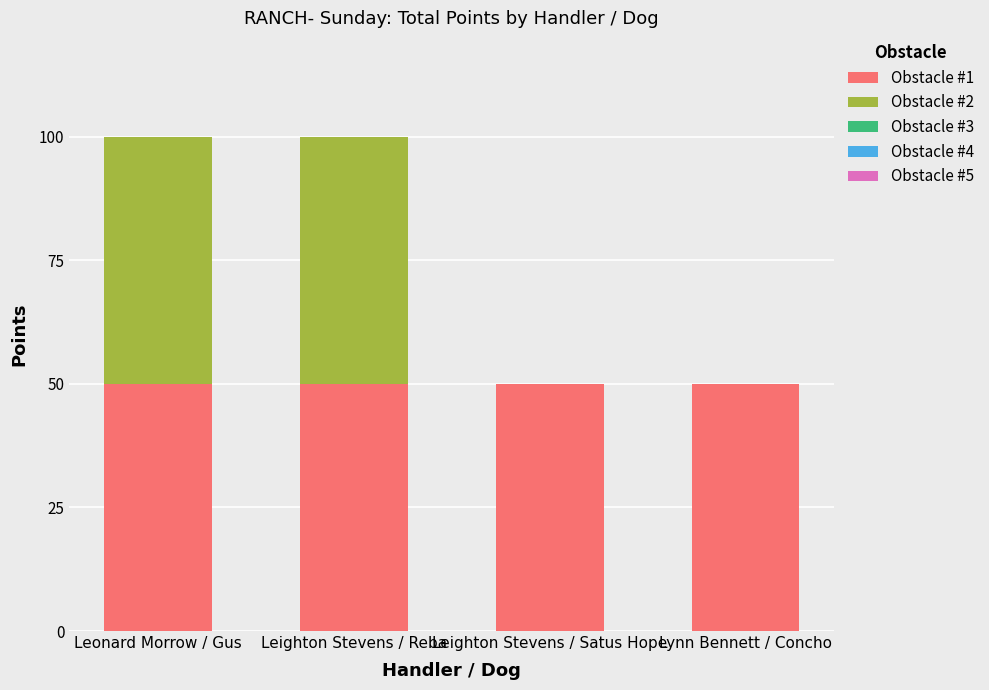

Is it true that Obstacle #1 equals 13 at Leighton Stevens / Reba?

False